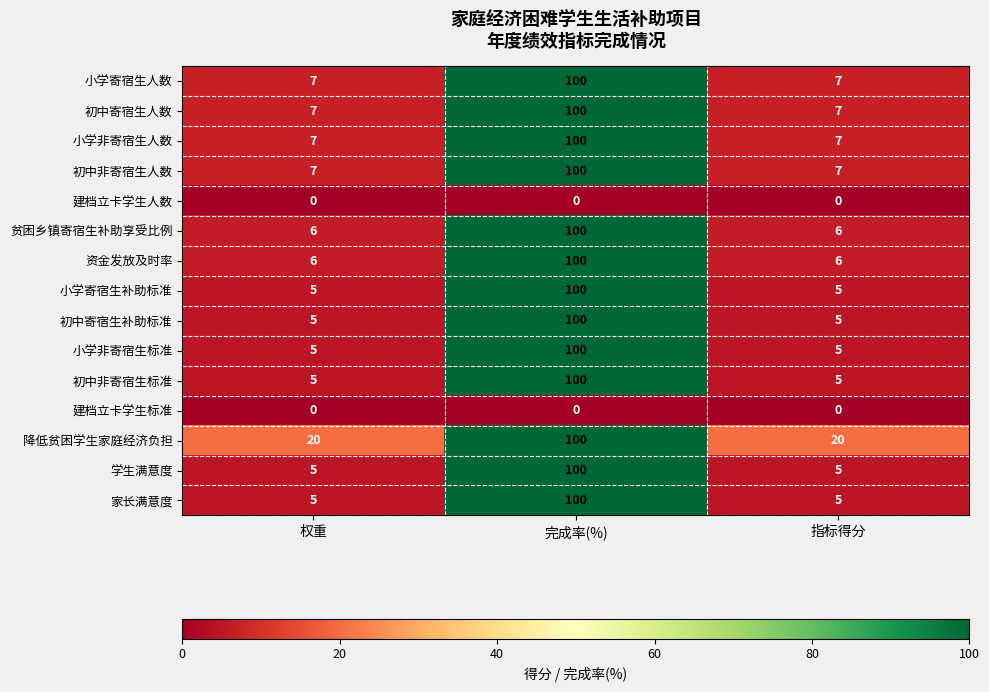

The 初中寄宿生补助标准 series shows 5 at 权重. True or false?

True